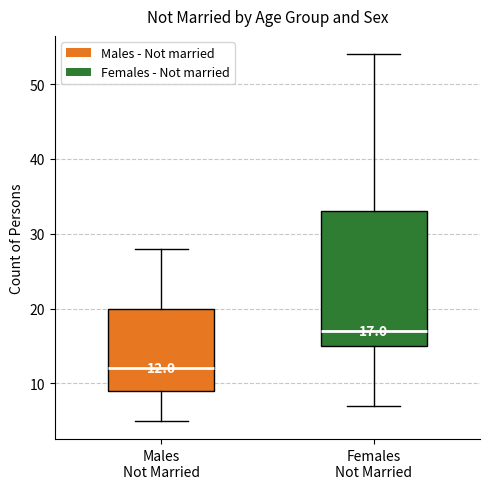

Which box is the tallest, from its lower edge to its upper edge?

Females Not Married